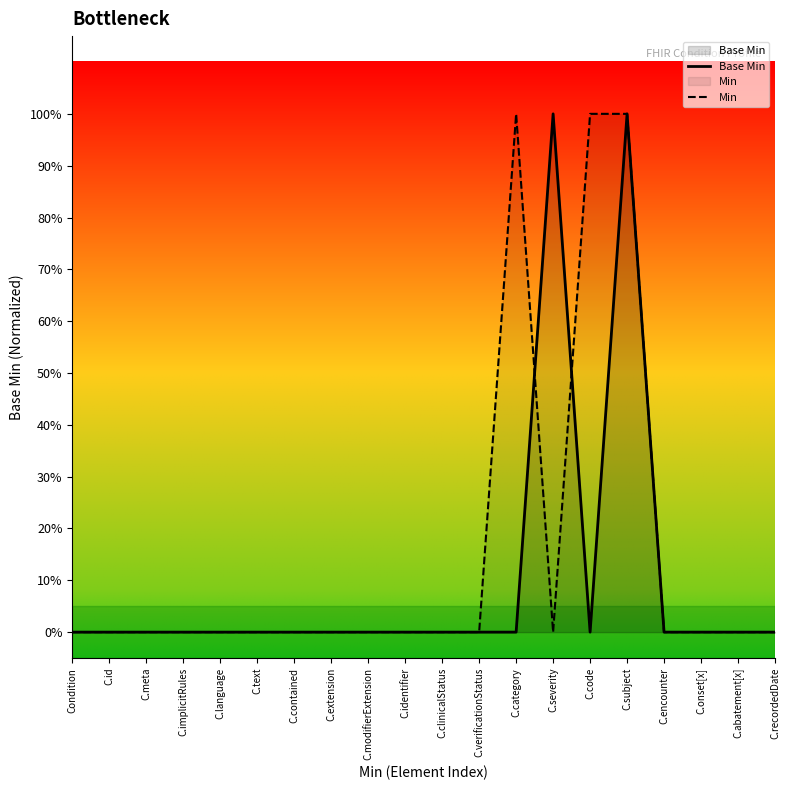

What is the difference between the maximum and minimum values in the Base Min series?

1